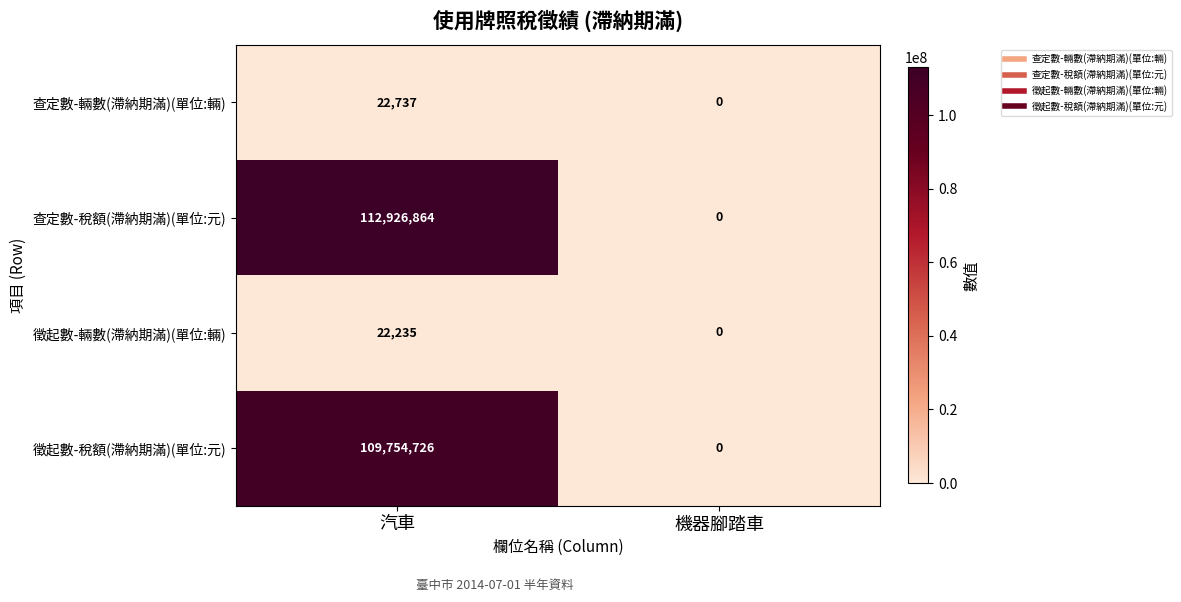

List the series in order of their peak value, lowest first.

徵起數-輛數(滯納期滿)(單位:輛), 查定數-輛數(滯納期滿)(單位:輛), 徵起數-稅額(滯納期滿)(單位:元), 查定數-稅額(滯納期滿)(單位:元)